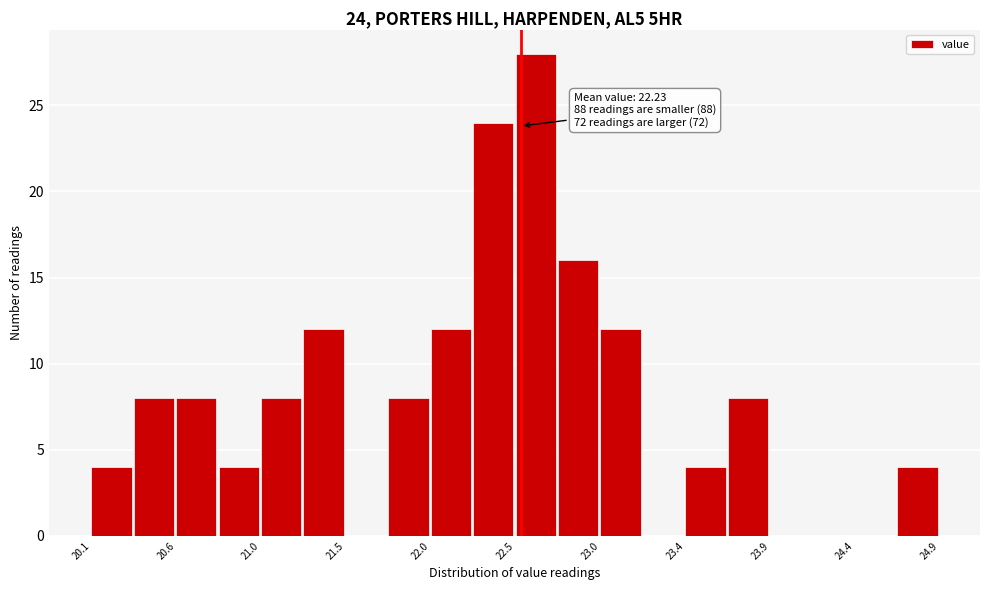

Which range on the x-axis has the tallest bar?

22.47 to 22.71